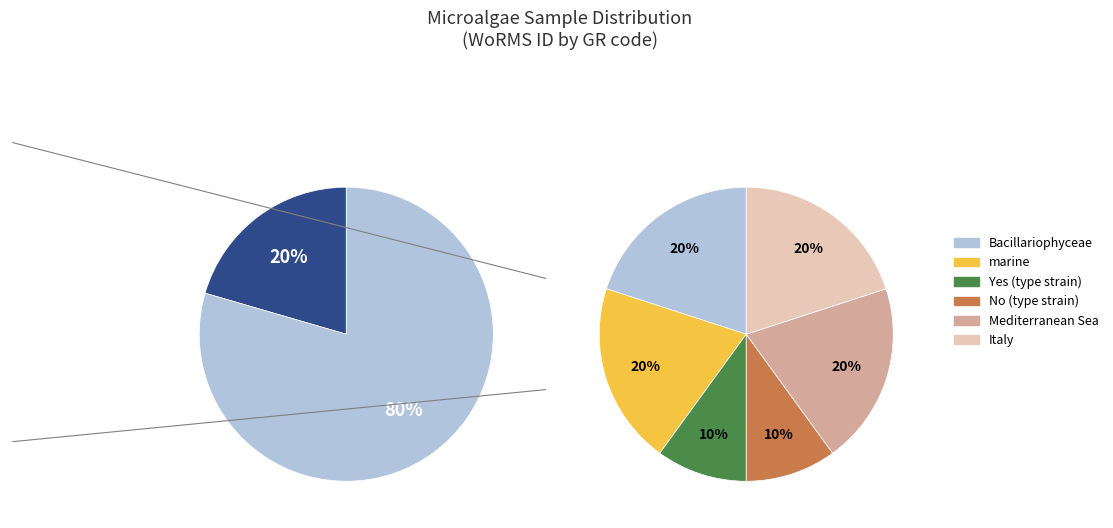

Does any single category account for the majority?

Yes